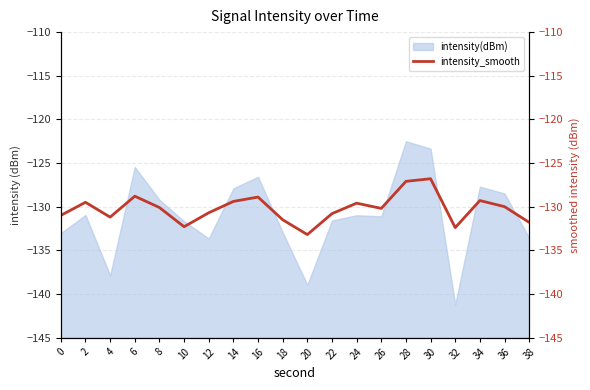

How many interior local valleys (lower than both neighbors) does the data have?

5